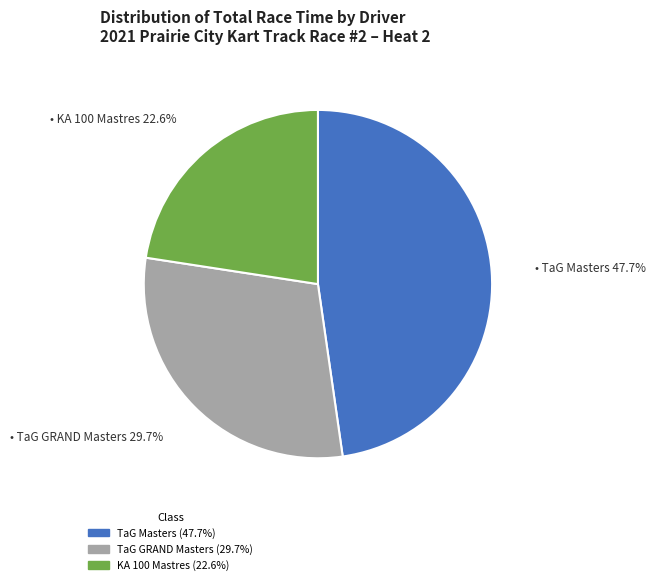

Is there any slice that represents more than half of the pie?

No